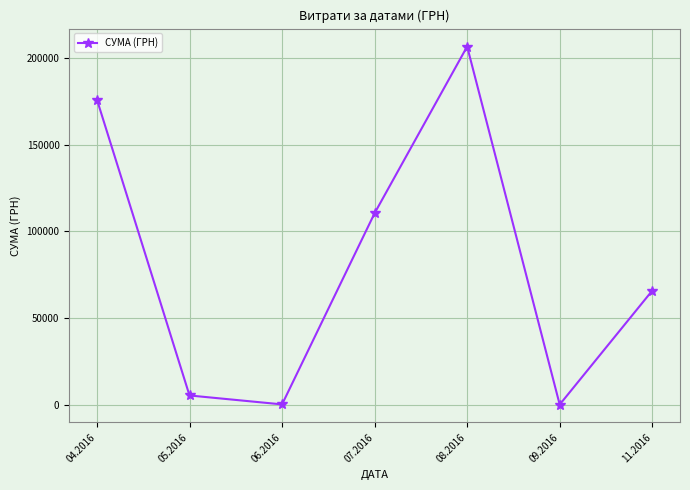

Which label corresponds to the largest value in the chart?

08.2016